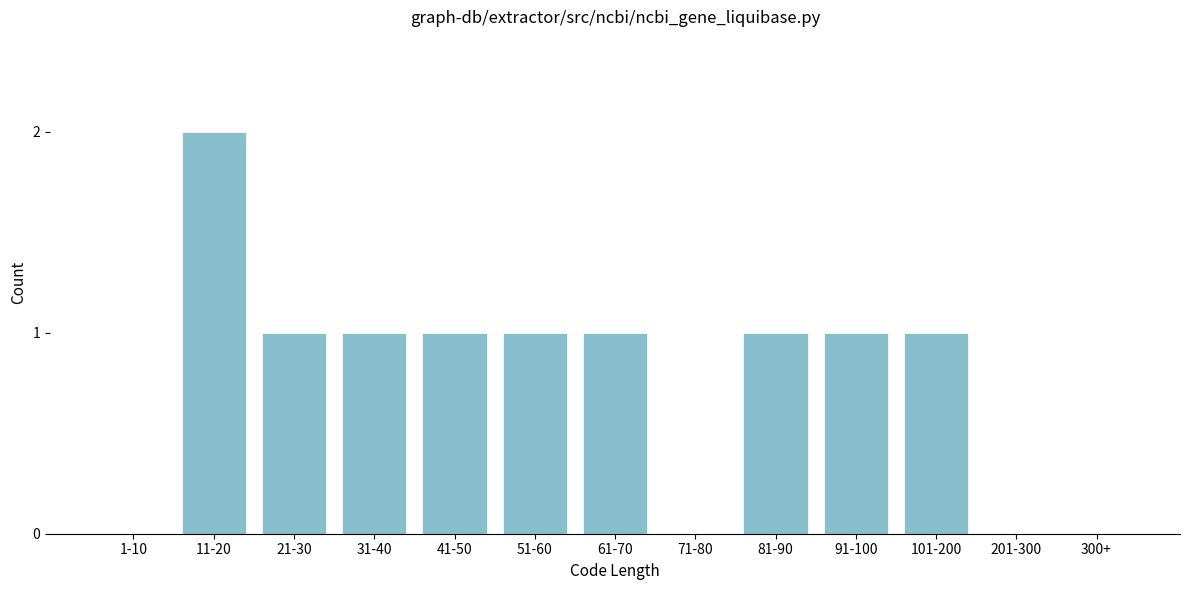

Reading left to right, what are all the values shown in this chart?

1-10=0	11-20=2	21-30=1	31-40=1	41-50=1	51-60=1	61-70=1	71-80=0	81-90=1	91-100=1	101-200=1	201-300=0	300+=0